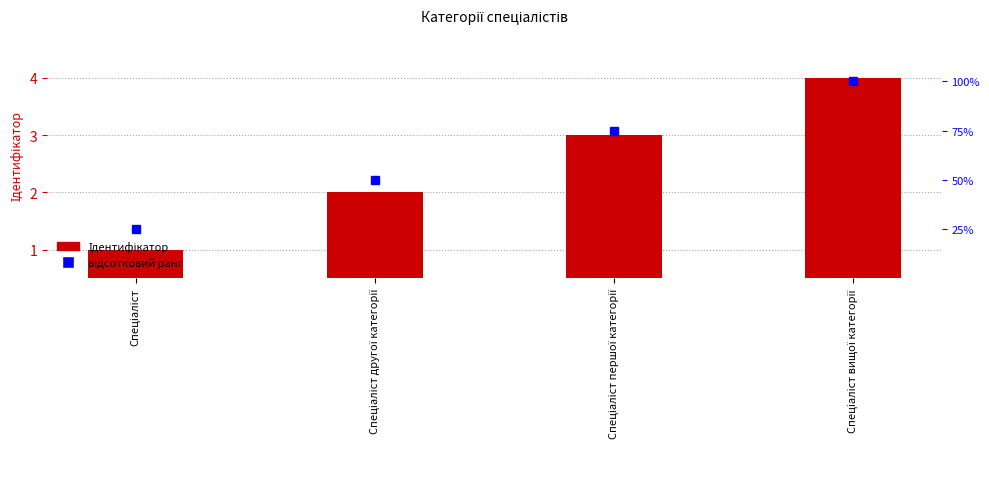

How many bars are there in total?

4